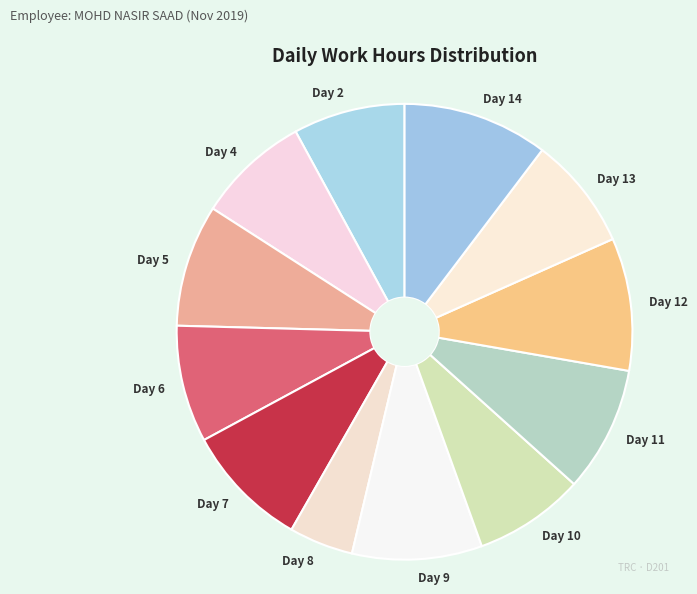

Which slice is the smallest?

Day 8